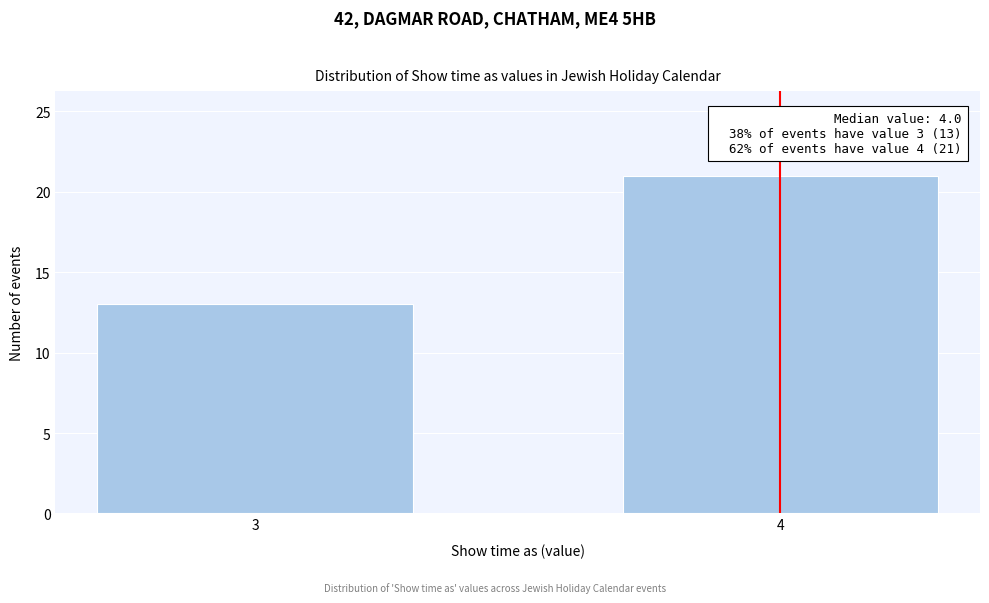

Reading left to right, transcribe all the data shown in this chart.

3=13	4=21